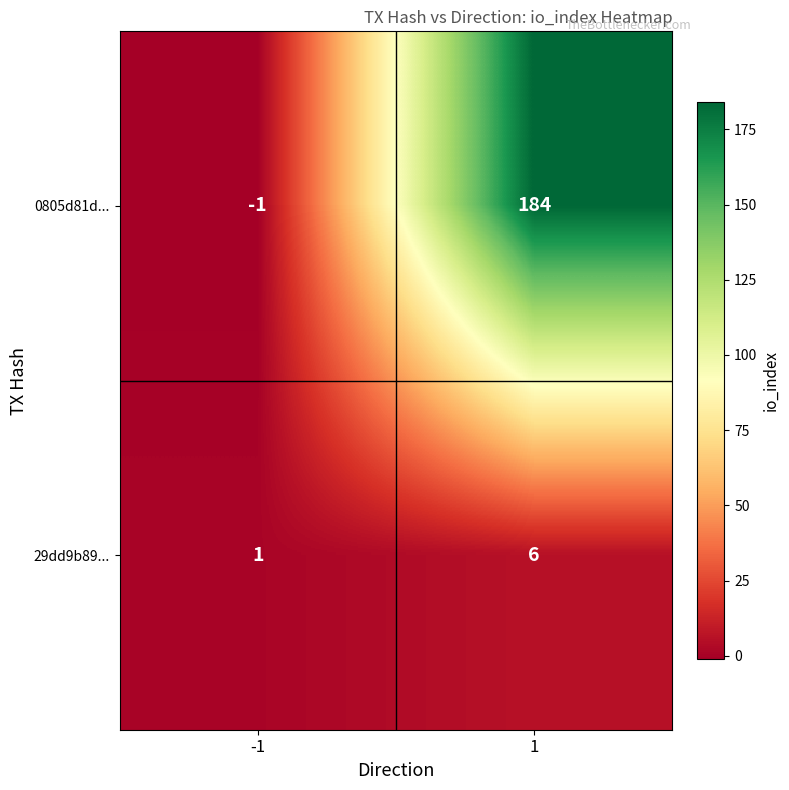

Rank the series by their maximum value, from lowest to highest.

29dd9b89..., 0805d81d...